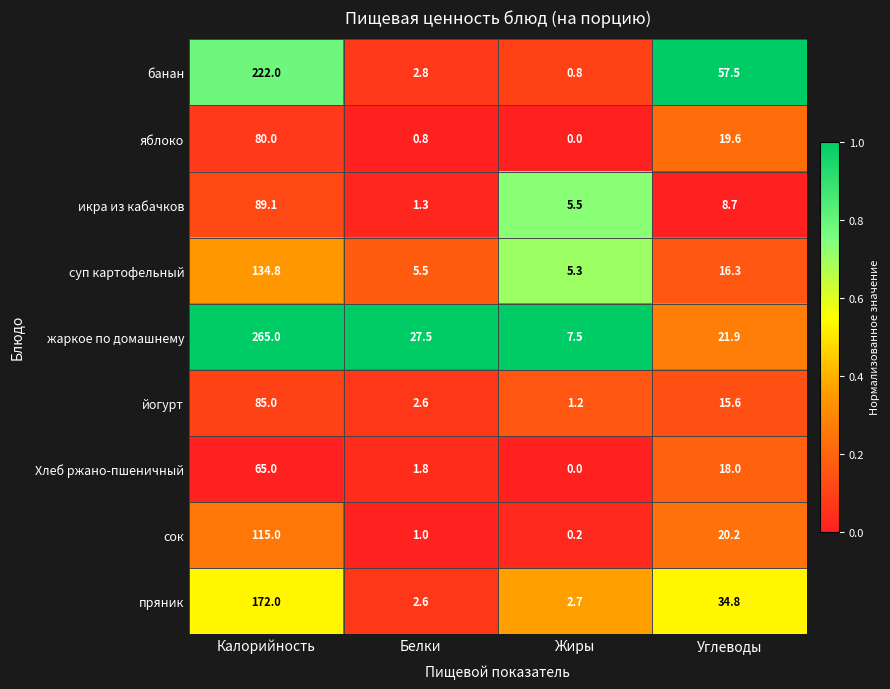

Which series has the largest range (max minus min)?

жаркое по домашнему